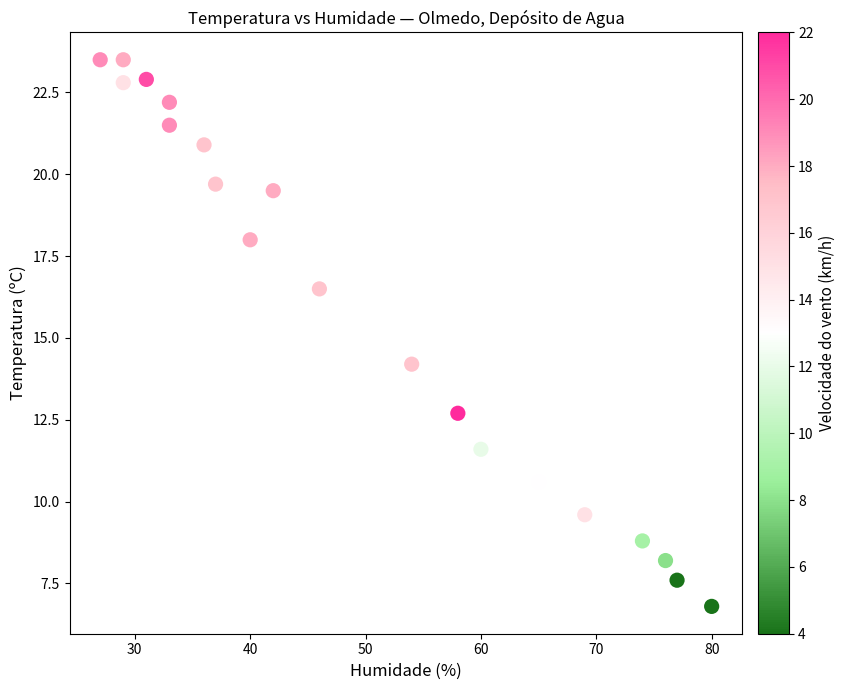

What Y value in the scatter plot is closest to 15?

14.2